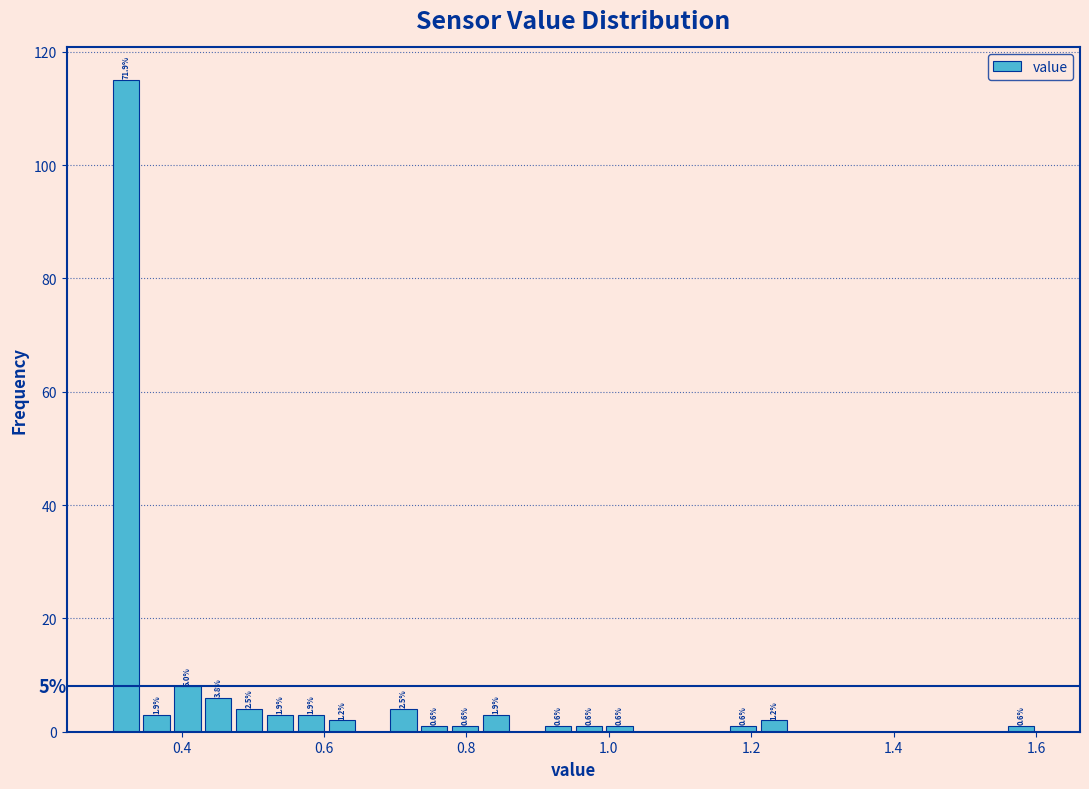

Around what value on the x-axis is the tallest bar? Give the approximate position of its centre, as read against the axis.

0.32